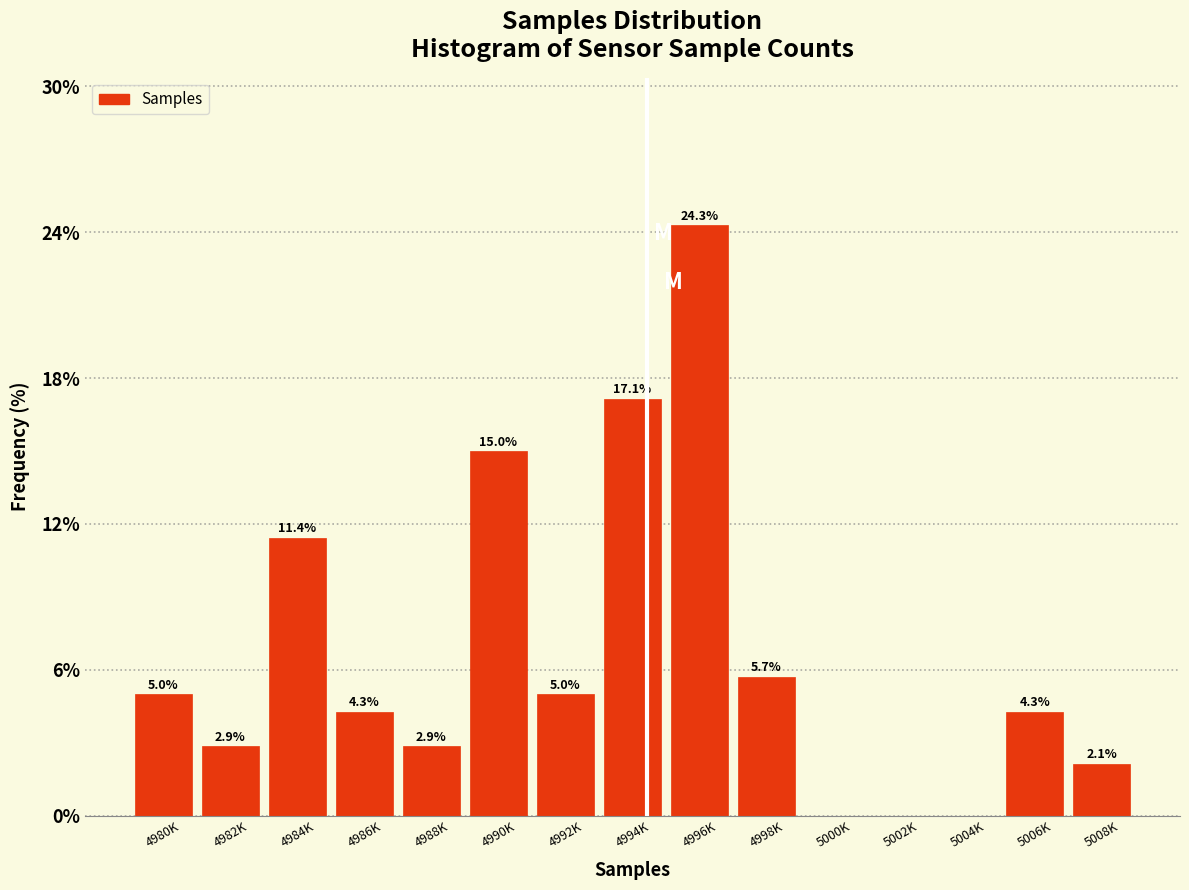

Reading left to right, list all the values displayed in this chart.

4980K=5.0	4982K=2.9	4984K=11.4	4986K=4.3	4988K=2.9	4990K=15.0	4992K=5.0	4994K=17.1	4996K=24.3	4998K=5.7	5000K=0.0	5002K=0.0	5004K=0.0	5006K=4.3	5008K=2.1